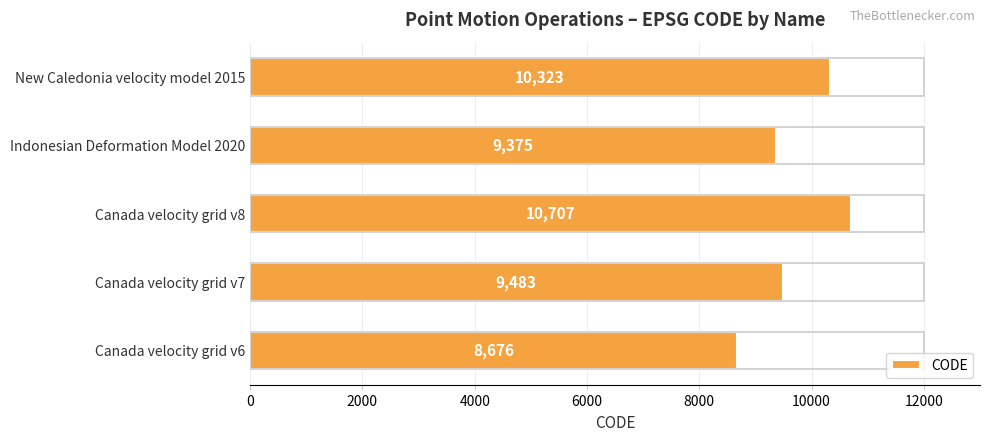

Does the chart contain stacked bars?

No